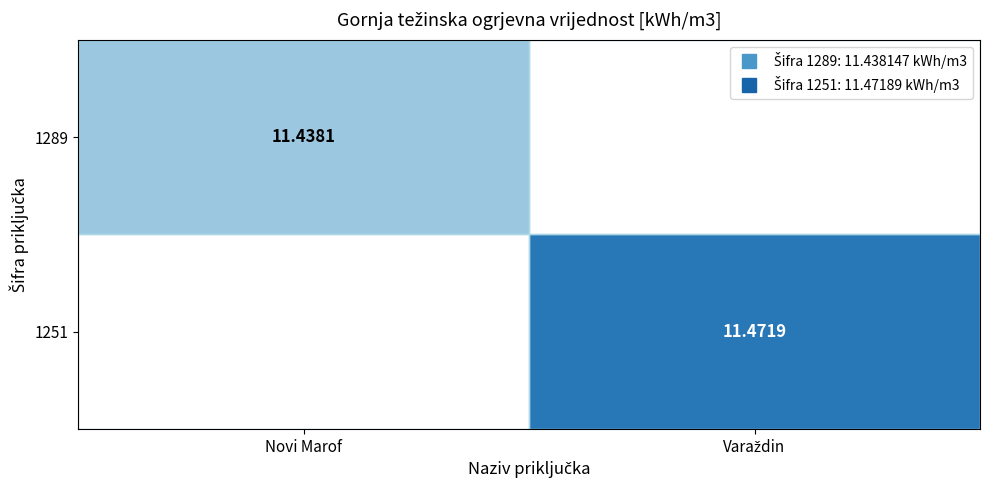

At which category is the sum across all series the highest?

Varaždin